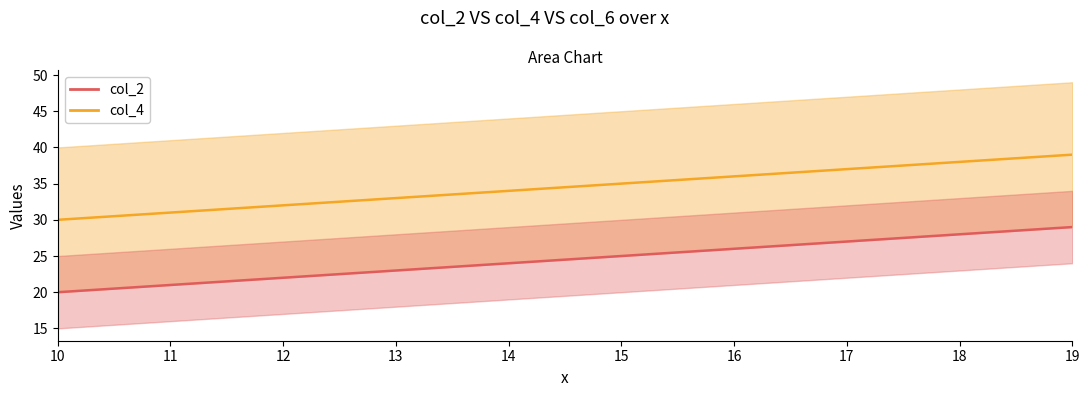

What is the difference between the maximum and second lowest values in the col_2 series?

8